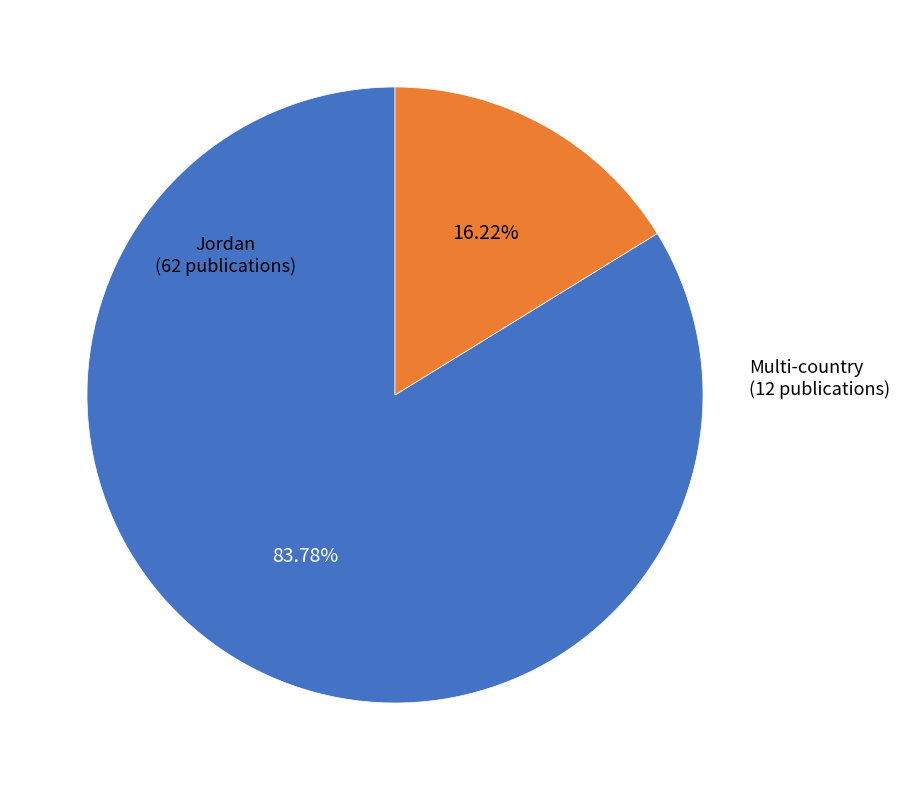

Does any single category account for the majority?

Yes